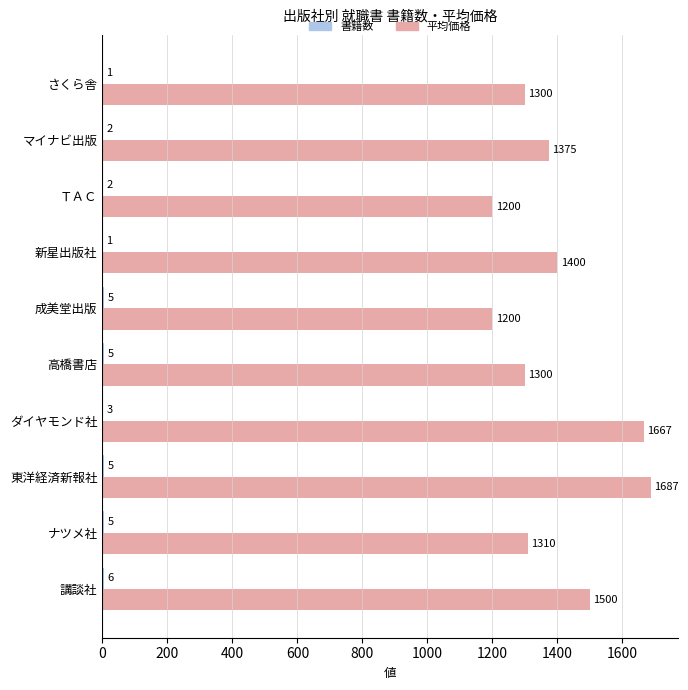

What value does the 平均価格 series have at 東洋経済新報社, to the nearest 10?

1690